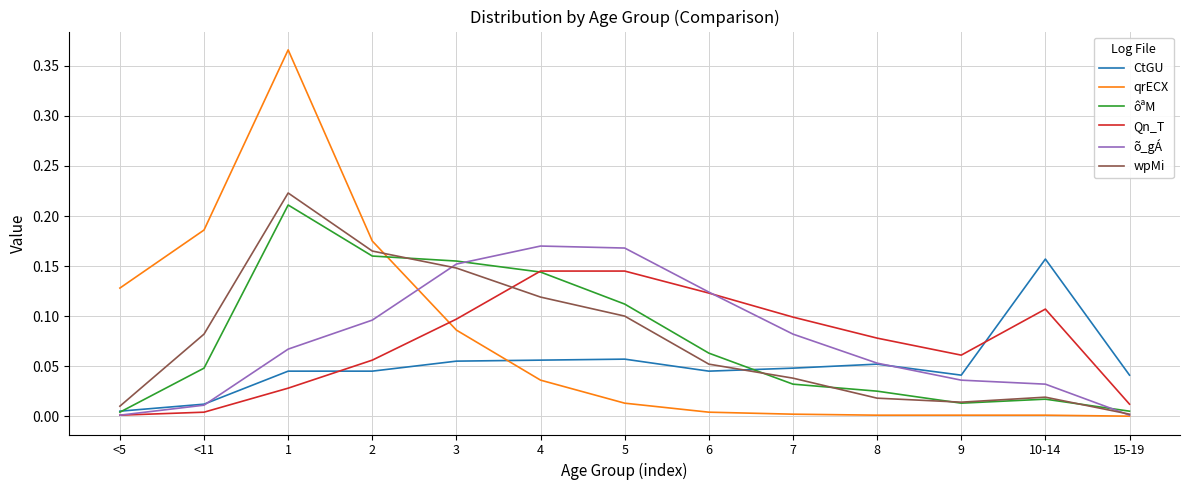

True or false: ôªM and qrECX intersect in this chart.

True